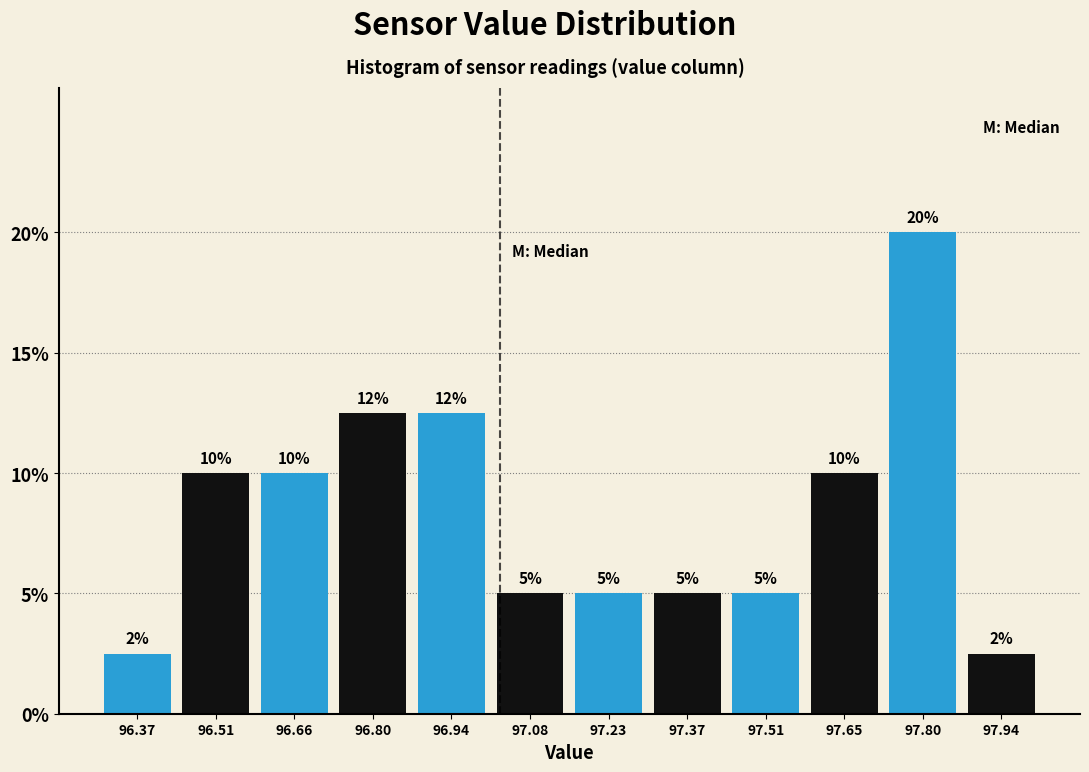

Over which range of the x-axis is the bar tallest?

97.72 to 97.86